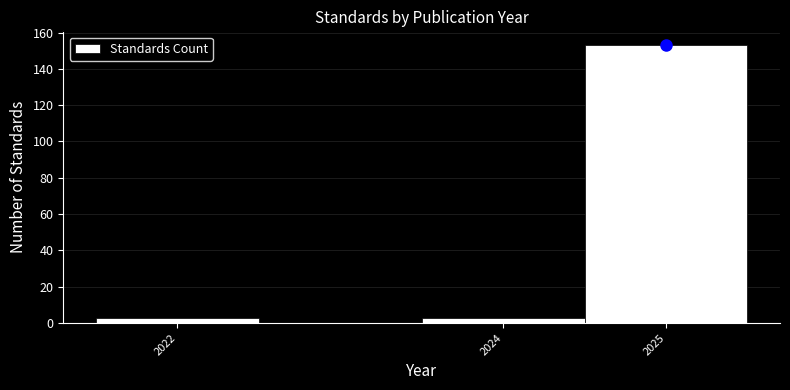

Over which range of the x-axis is the bar tallest?

2024.5 to 2025.5